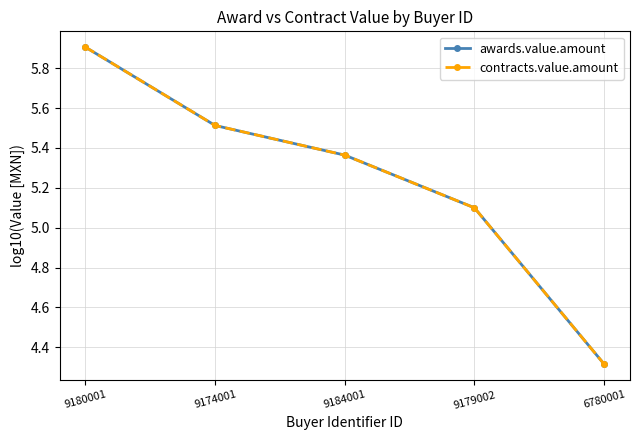

Reading left to right, transcribe all the data shown in this chart.

awards.value.amount: 5.9	5.5	5.4	5.1	4.3
contracts.value.amount: 5.9	5.5	5.4	5.1	4.3